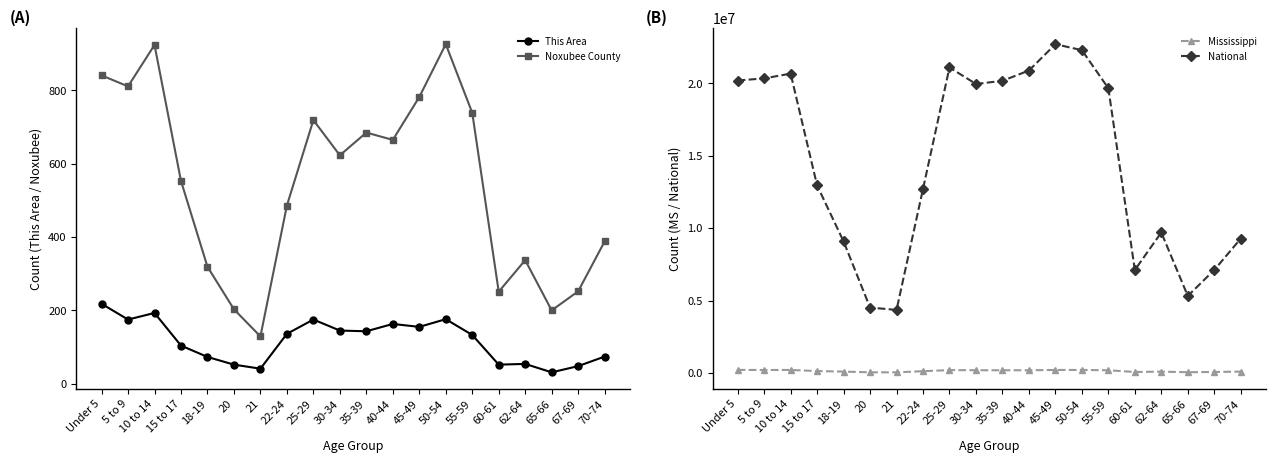

Which series has the widest spread of values?

National